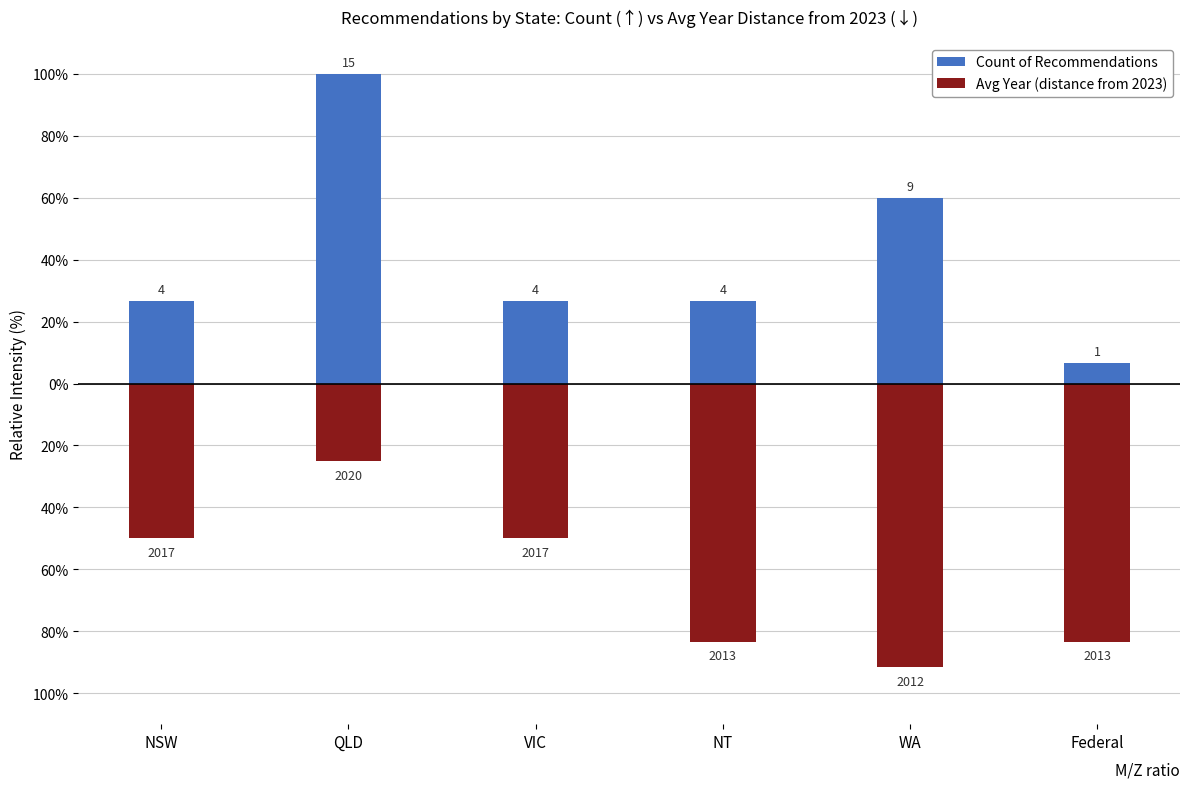

What is the total value across all series at WA?

-31.7